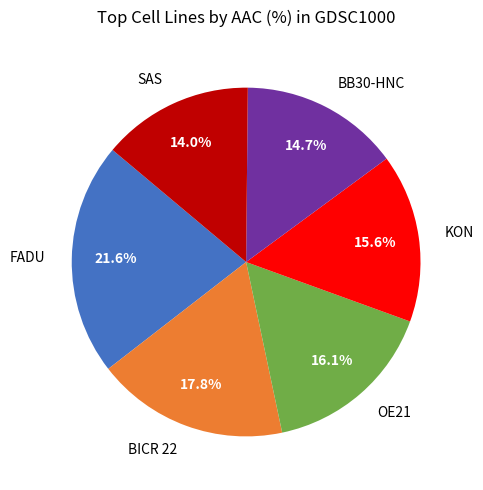

To the nearest percent, what is the average slice percentage?

17%